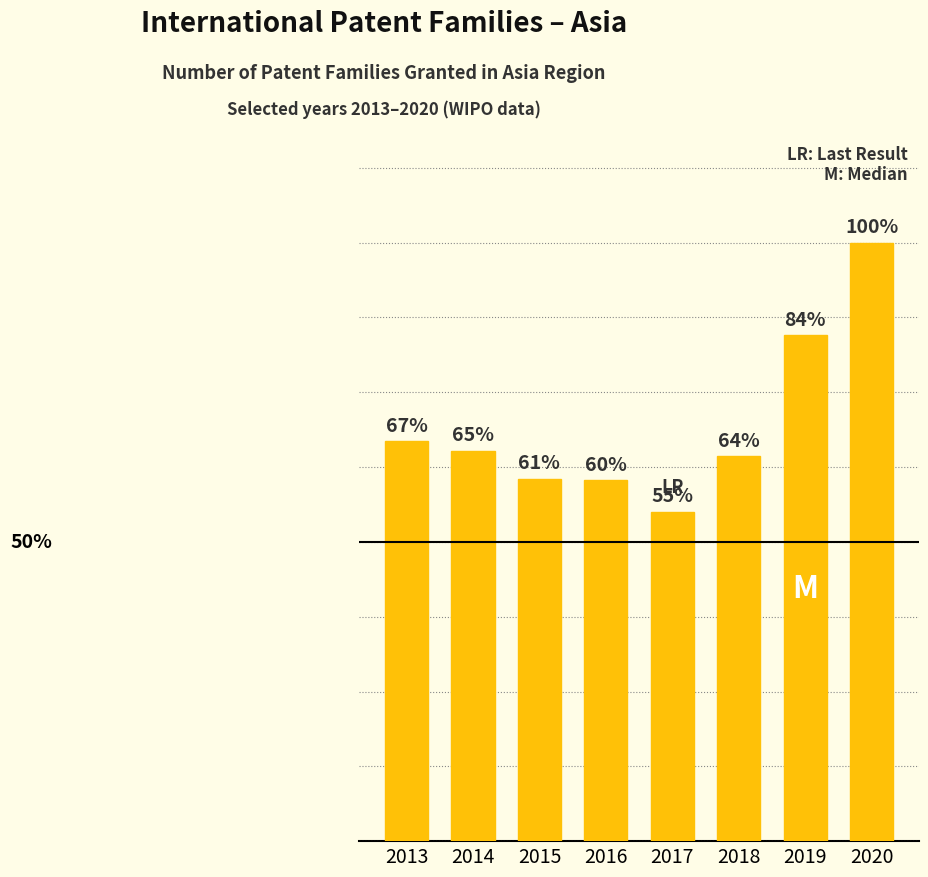

Count the number of categories in the chart.

8